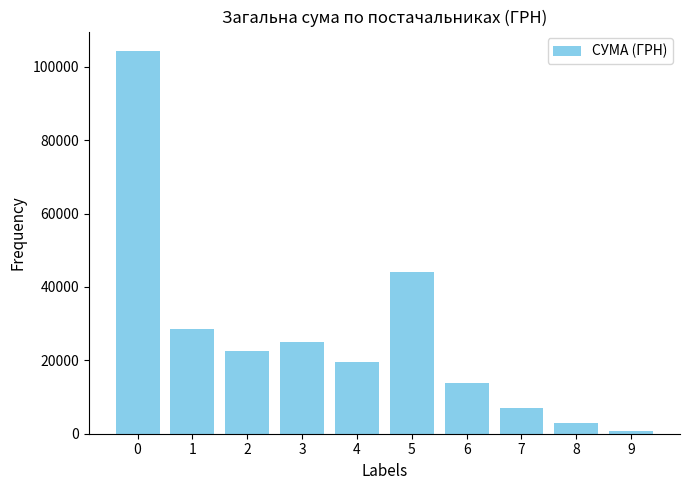

Reading left to right, list all the values displayed in this chart.

0=104400.0	1=28465.7	2=22443.5	3=25051.5	4=19516.1	5=44000.0	6=13757.5	7=7073.4	8=2796.0	9=700.0